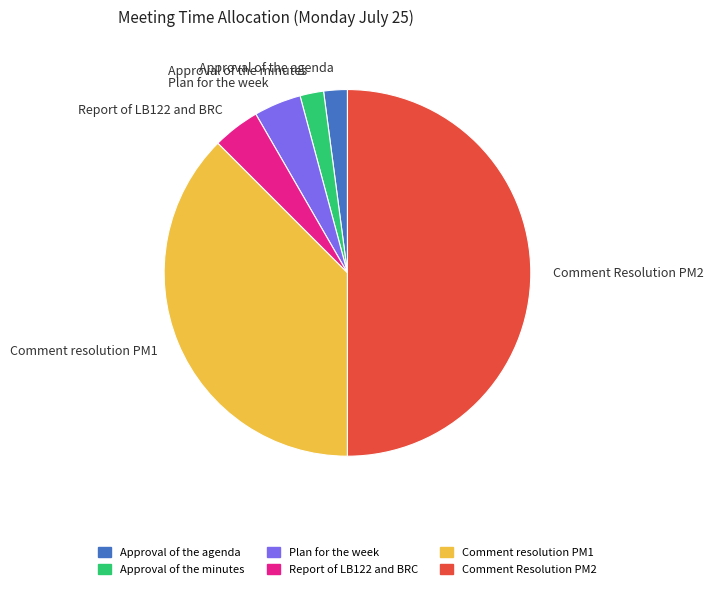

Is Report of LB122 and BRC the majority of the pie?

No